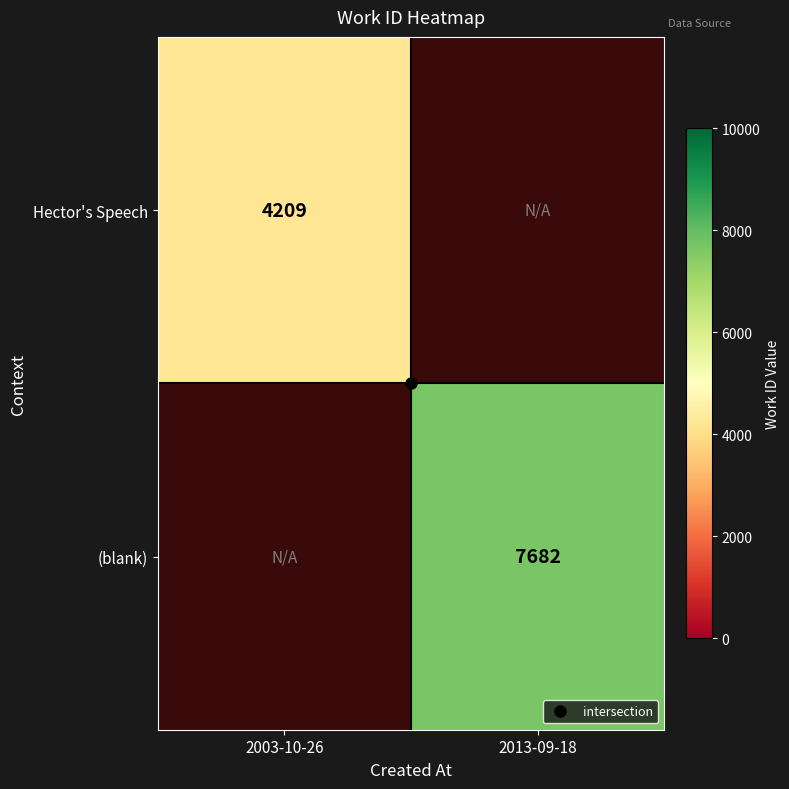

Which series has the largest range (max minus min)?

Hector's Speech